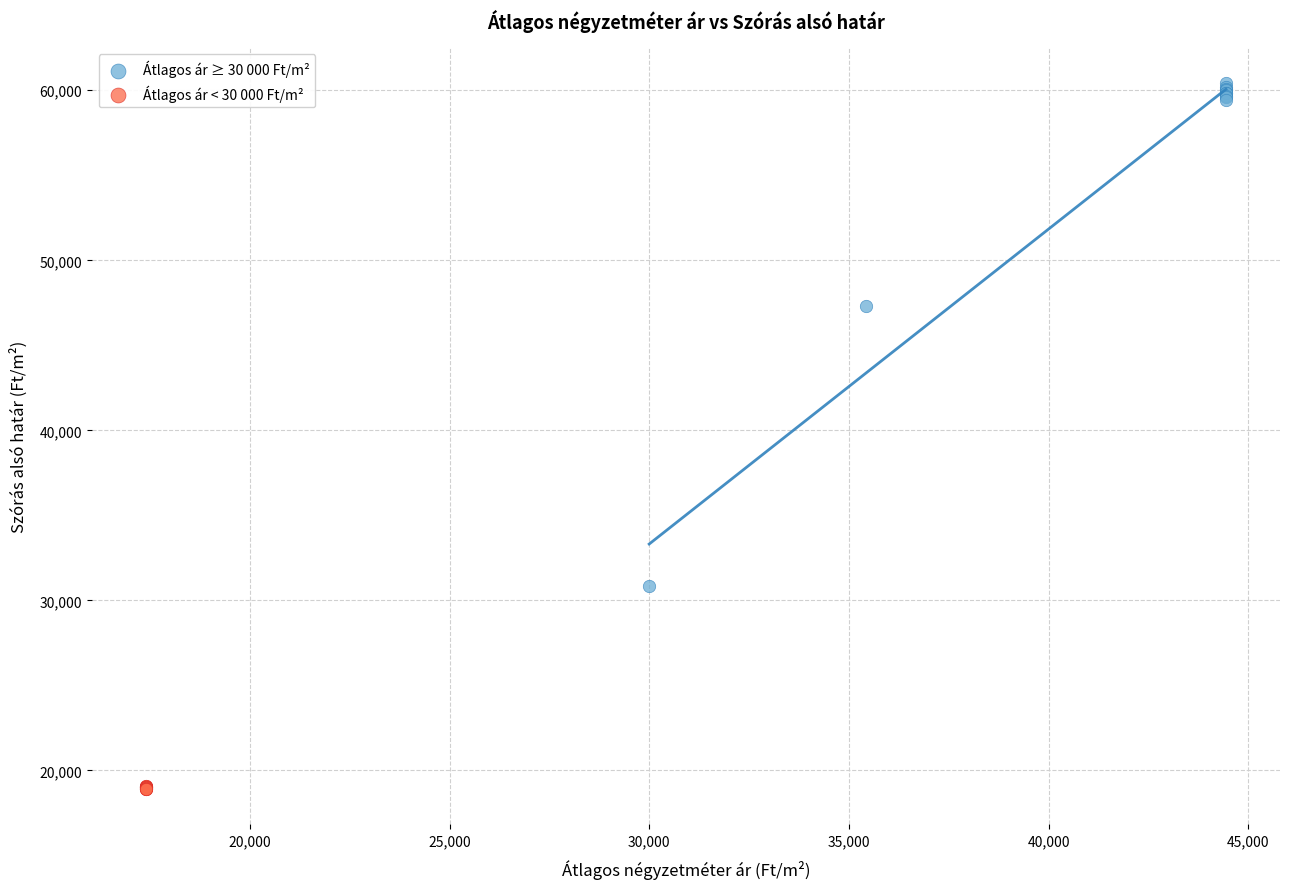

What are all the series names shown in the legend?

Átlagos ár ≥ 30 000 Ft/m², Átlagos ár < 30 000 Ft/m²